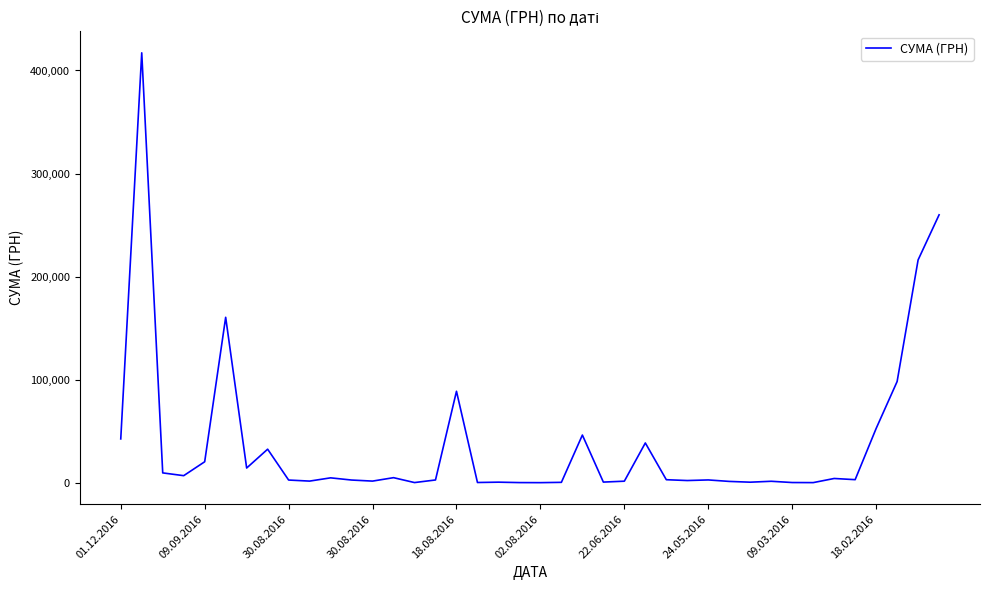

What is the maximum value shown in the chart?

417130.3